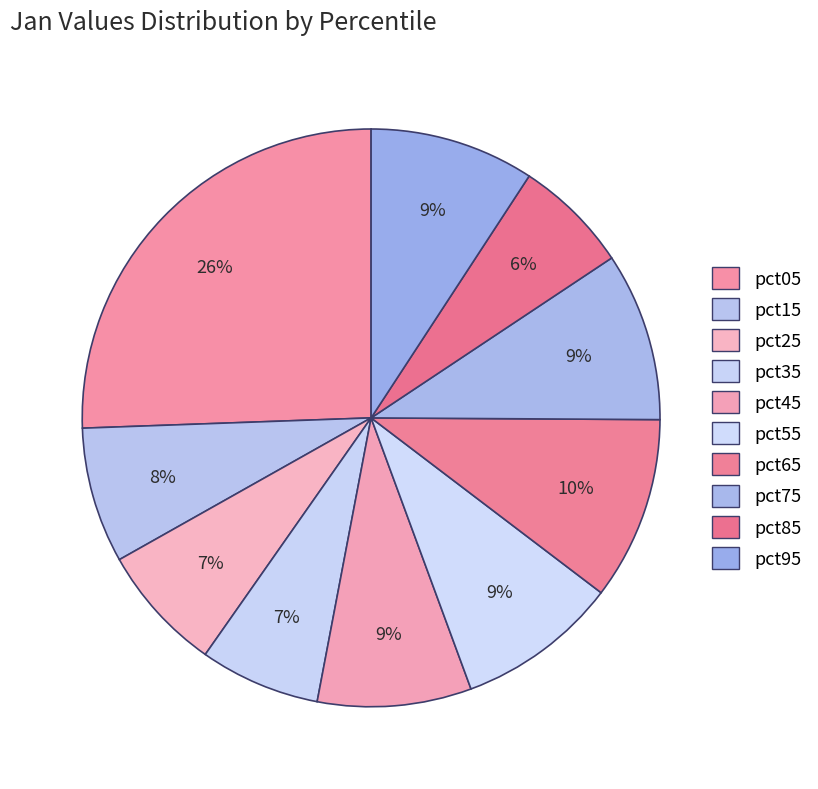

How much of the chart is everything except pct65?

89.8%